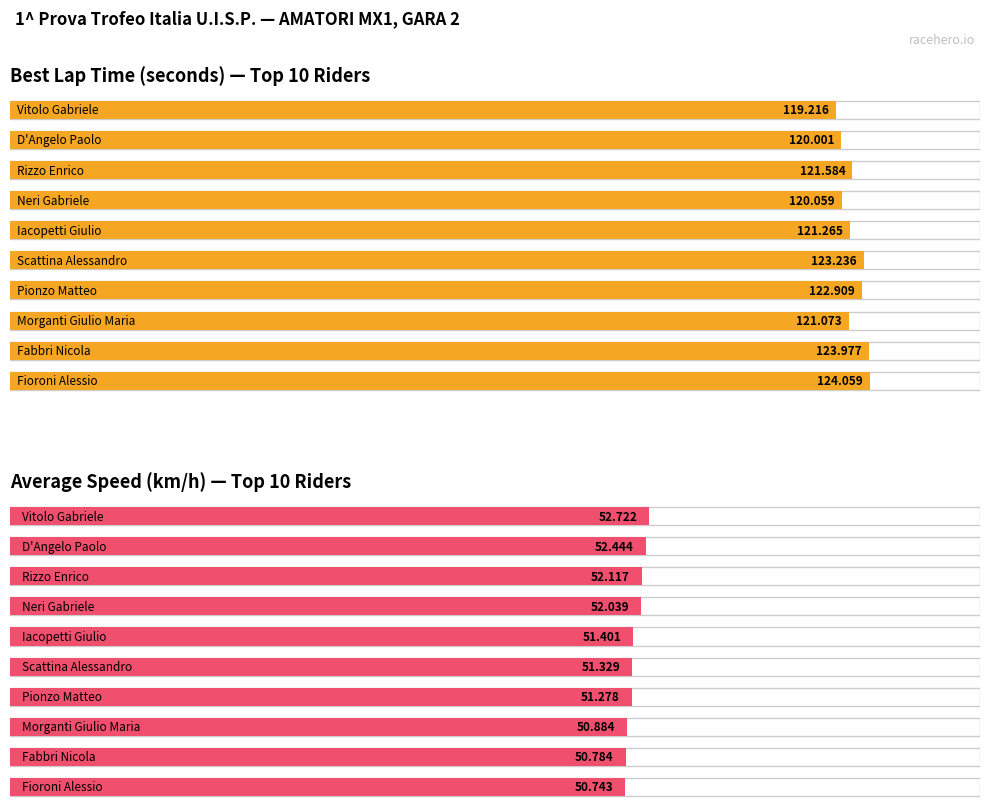

At which label does Best Lap time first exceed 121?

Rizzo Enrico